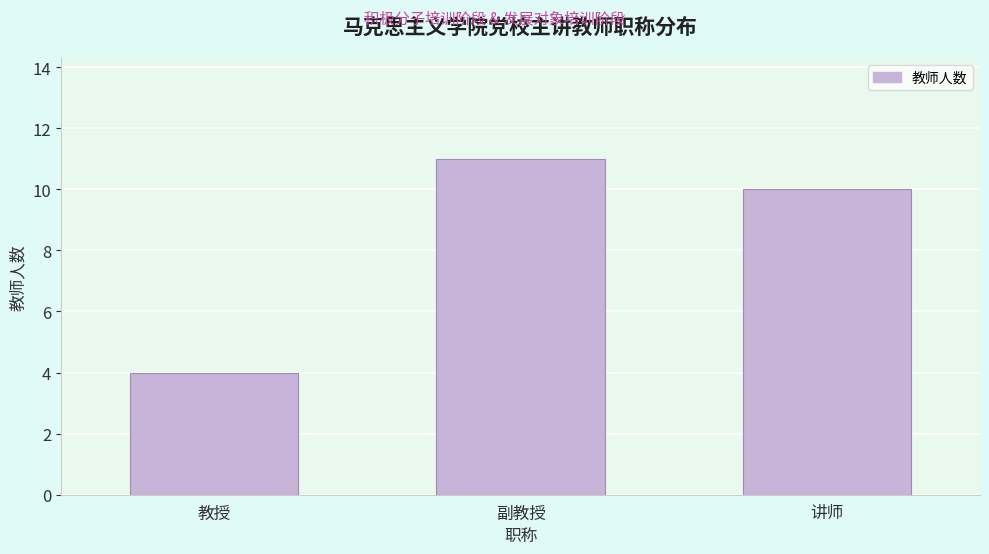

Reading right to left, extract all data points from this chart.

讲师=10	副教授=11	教授=4